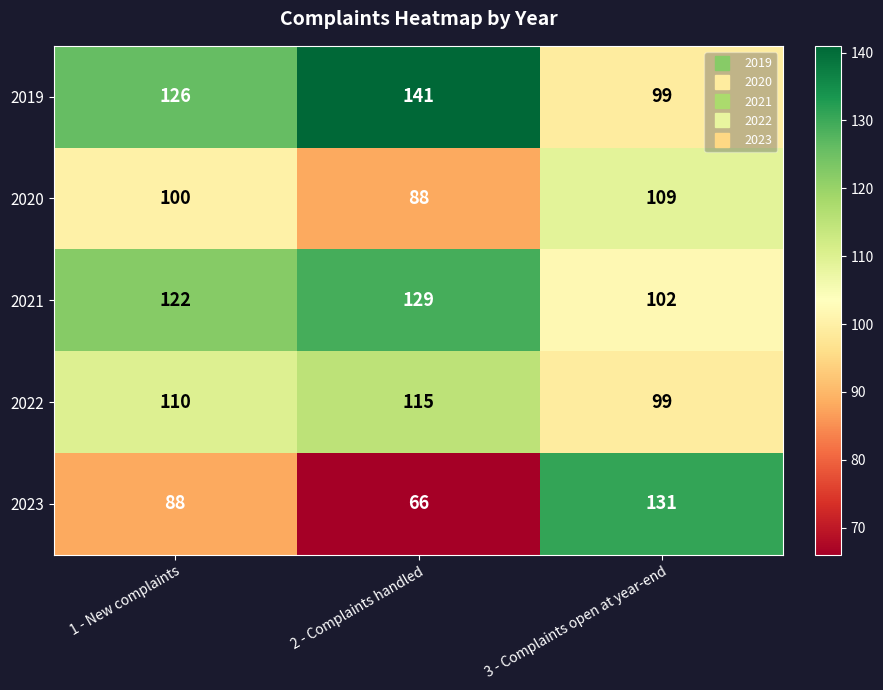

What is the total value across all series at 3 - Complaints open at year-end?

540